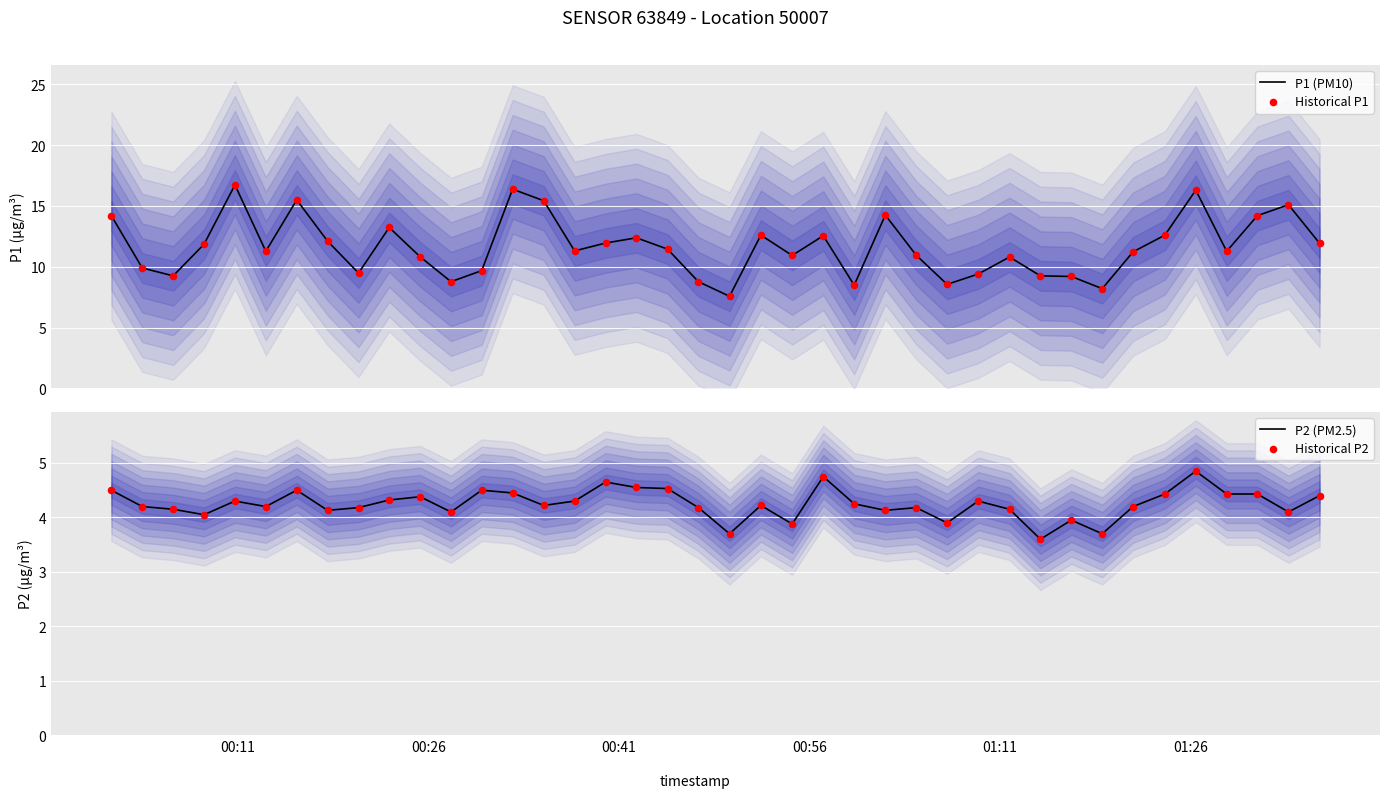

What is the lowest value of the P1 (PM10) series?

7.6